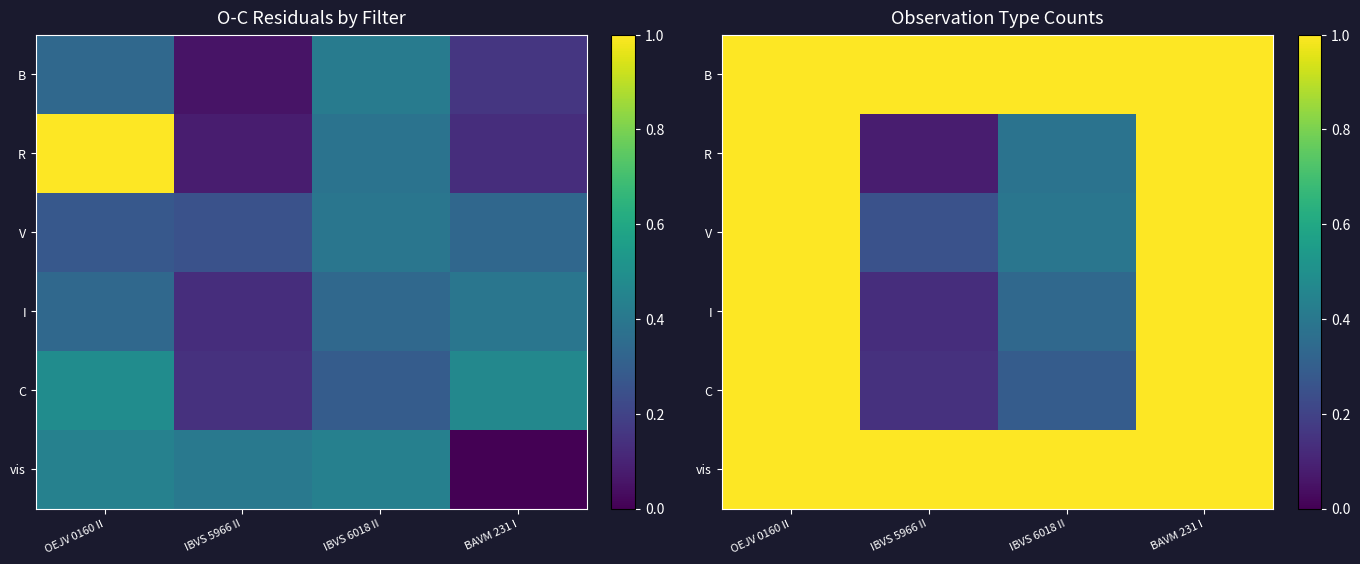

Count the I values in the range 0 to 1.

4